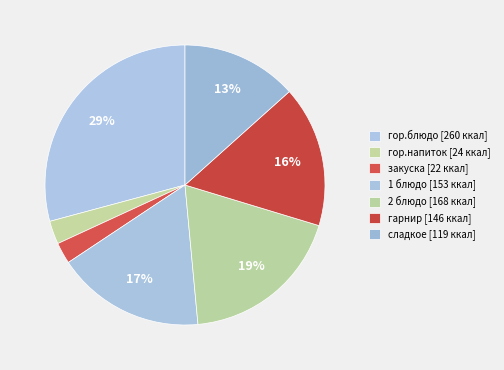

Which slice is the smallest?

закуска